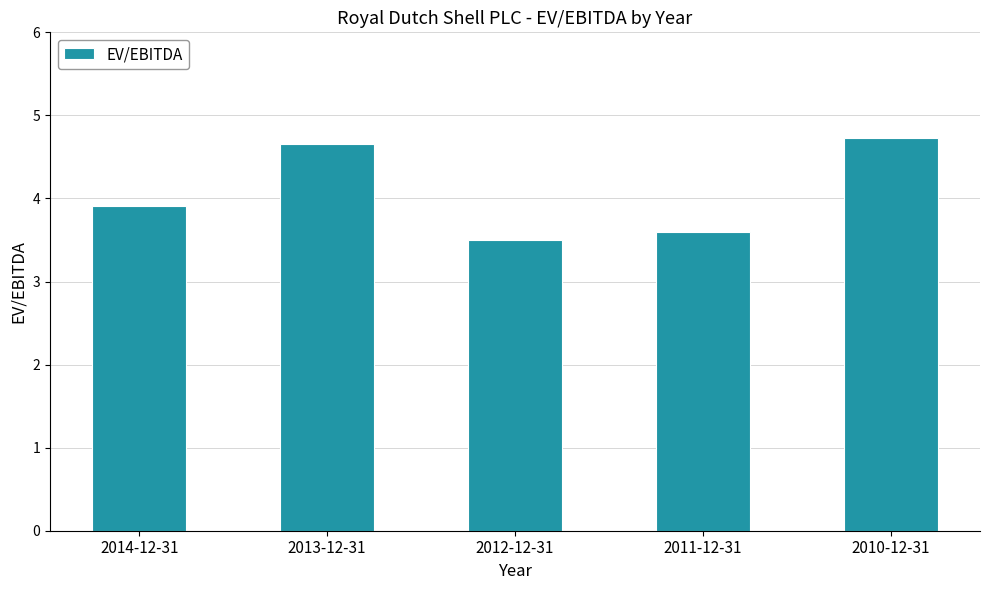

Where is the data nearest to the value 4?

2014-12-31